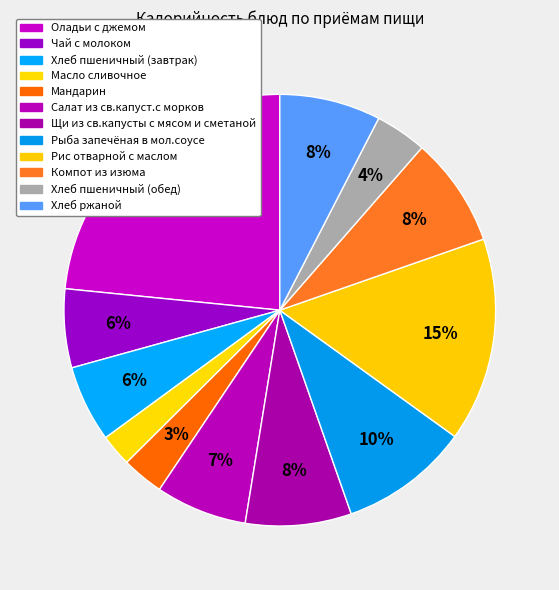

Between Компот из изюма and Хлеб пшеничный (завтрак), which is larger?

Компот из изюма